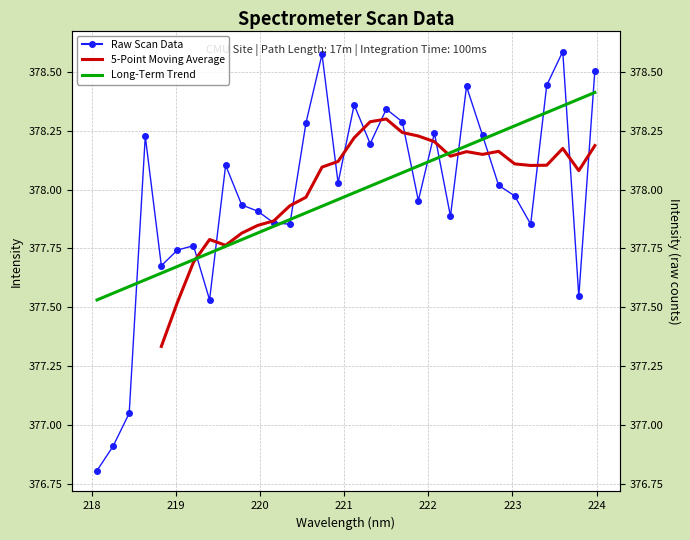

Where is the first local maximum?

218.6332